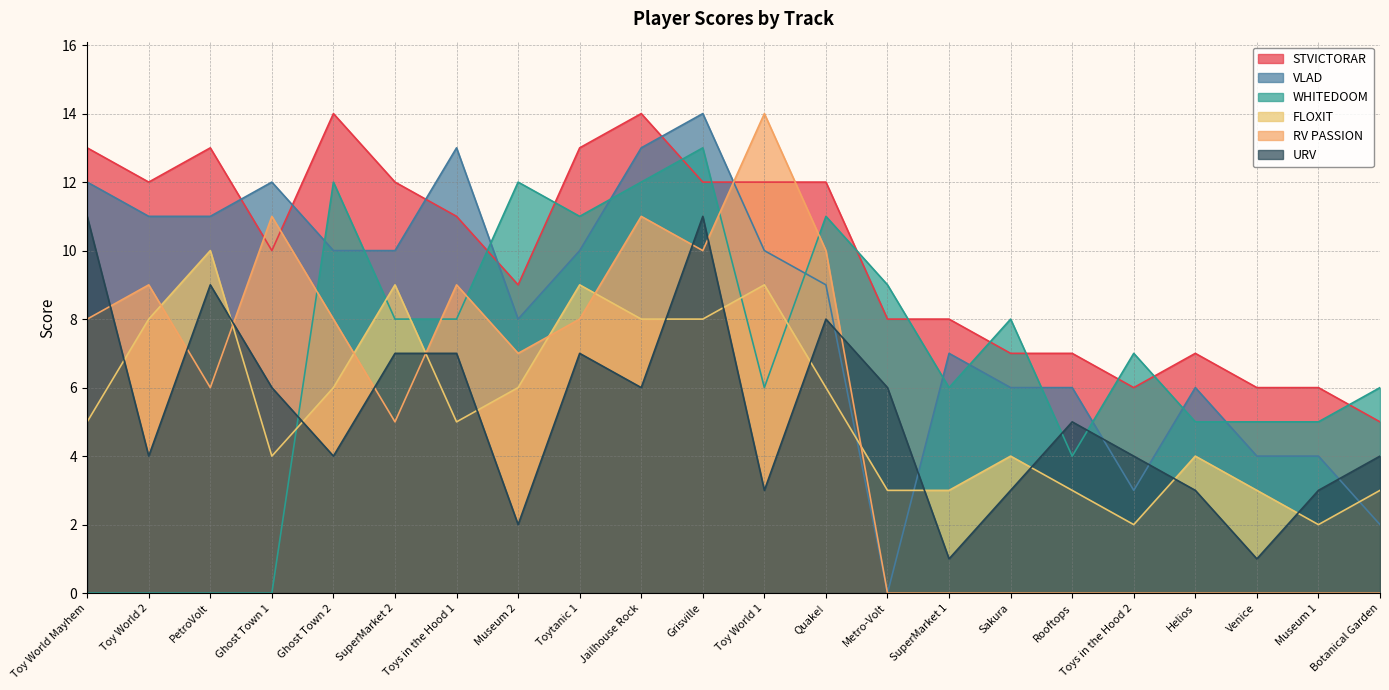

Which category has the highest value across all series?

Ghost Town 2